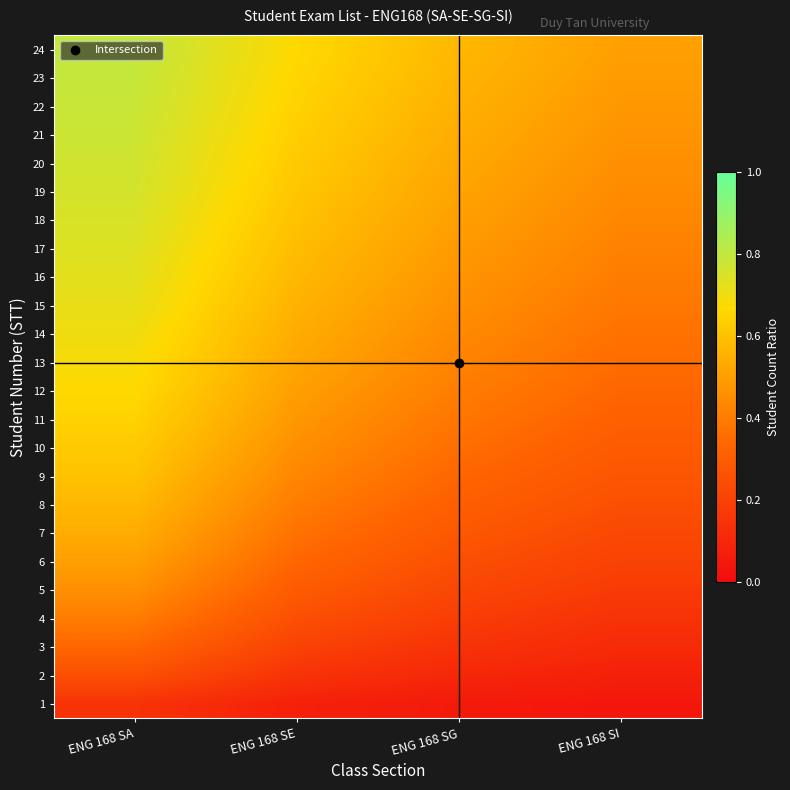

Reading left to right, transcribe all the data shown in this chart.

1: ENG 168 SA=0.1	ENG 168 SE=0.1	ENG 168 SG=0.1	ENG 168 SI=0.0
2: ENG 168 SA=0.2	ENG 168 SE=0.1	ENG 168 SG=0.1	ENG 168 SI=0.1
3: ENG 168 SA=0.3	ENG 168 SE=0.2	ENG 168 SG=0.1	ENG 168 SI=0.1
4: ENG 168 SA=0.4	ENG 168 SE=0.2	ENG 168 SG=0.2	ENG 168 SI=0.1
5: ENG 168 SA=0.5	ENG 168 SE=0.3	ENG 168 SG=0.2	ENG 168 SI=0.2
6: ENG 168 SA=0.5	ENG 168 SE=0.3	ENG 168 SG=0.2	ENG 168 SI=0.2
7: ENG 168 SA=0.5	ENG 168 SE=0.4	ENG 168 SG=0.3	ENG 168 SI=0.2
8: ENG 168 SA=0.6	ENG 168 SE=0.4	ENG 168 SG=0.3	ENG 168 SI=0.2
9: ENG 168 SA=0.6	ENG 168 SE=0.4	ENG 168 SG=0.3	ENG 168 SI=0.3
10: ENG 168 SA=0.6	ENG 168 SE=0.5	ENG 168 SG=0.4	ENG 168 SI=0.3
11: ENG 168 SA=0.6	ENG 168 SE=0.5	ENG 168 SG=0.4	ENG 168 SI=0.3
12: ENG 168 SA=0.7	ENG 168 SE=0.5	ENG 168 SG=0.4	ENG 168 SI=0.3
13: ENG 168 SA=0.7	ENG 168 SE=0.5	ENG 168 SG=0.4	ENG 168 SI=0.4
14: ENG 168 SA=0.7	ENG 168 SE=0.5	ENG 168 SG=0.4	ENG 168 SI=0.4
15: ENG 168 SA=0.7	ENG 168 SE=0.6	ENG 168 SG=0.5	ENG 168 SI=0.4
16: ENG 168 SA=0.7	ENG 168 SE=0.6	ENG 168 SG=0.5	ENG 168 SI=0.4
17: ENG 168 SA=0.7	ENG 168 SE=0.6	ENG 168 SG=0.5	ENG 168 SI=0.4
18: ENG 168 SA=0.8	ENG 168 SE=0.6	ENG 168 SG=0.5	ENG 168 SI=0.4
19: ENG 168 SA=0.8	ENG 168 SE=0.6	ENG 168 SG=0.5	ENG 168 SI=0.4
20: ENG 168 SA=0.8	ENG 168 SE=0.6	ENG 168 SG=0.5	ENG 168 SI=0.5
21: ENG 168 SA=0.8	ENG 168 SE=0.6	ENG 168 SG=0.5	ENG 168 SI=0.5
22: ENG 168 SA=0.8	ENG 168 SE=0.6	ENG 168 SG=0.6	ENG 168 SI=0.5
23: ENG 168 SA=0.8	ENG 168 SE=0.7	ENG 168 SG=0.6	ENG 168 SI=0.5
24: ENG 168 SA=0.8	ENG 168 SE=0.7	ENG 168 SG=0.6	ENG 168 SI=0.5